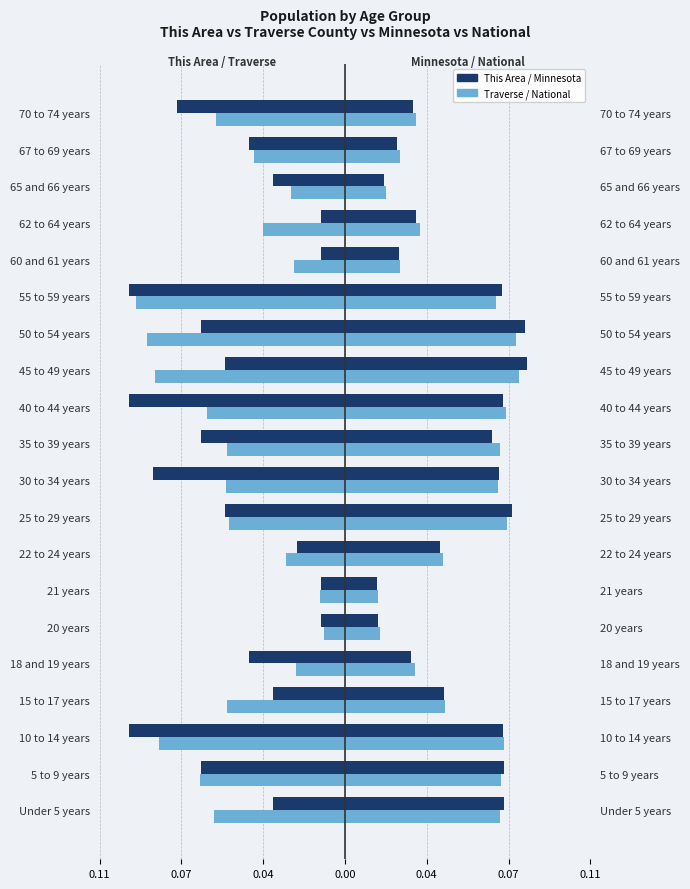

Which series has the widest spread of values?

This Area